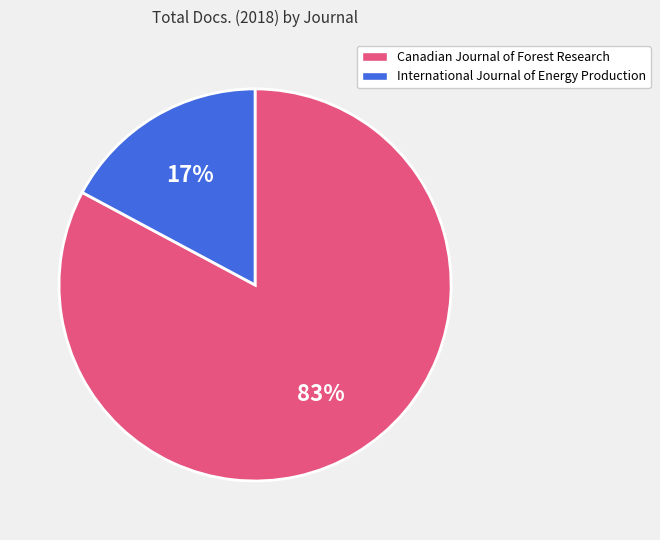

The International Journal of Energy Production slice represents 17% of the pie. True or false?

True